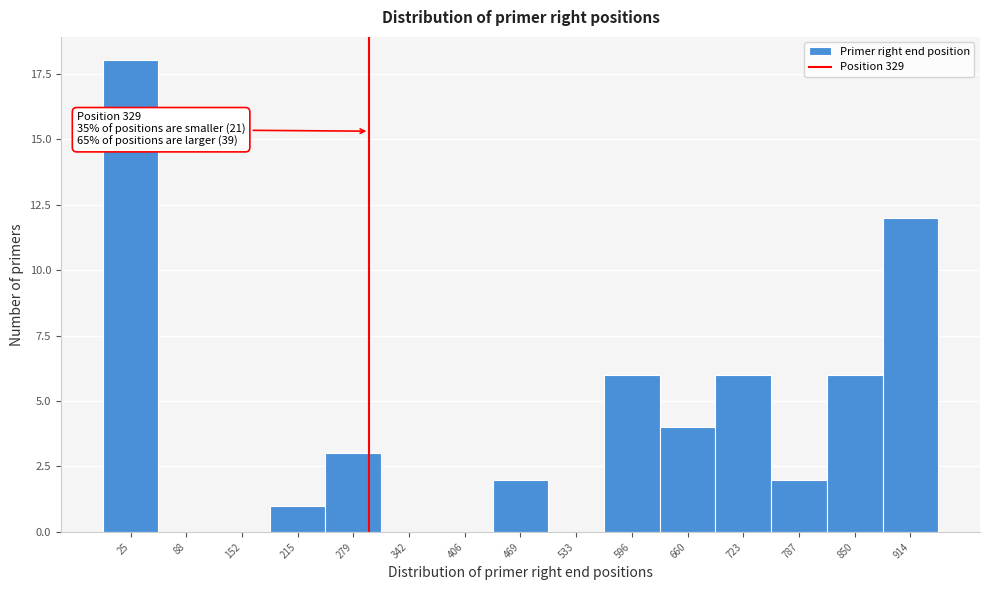

Reading left to right, transcribe all the data shown in this chart.

25=18	88=0	152=0	215=1	279=3	342=0	406=0	469=2	533=0	596=6	660=4	723=6	787=2	850=6	914=12